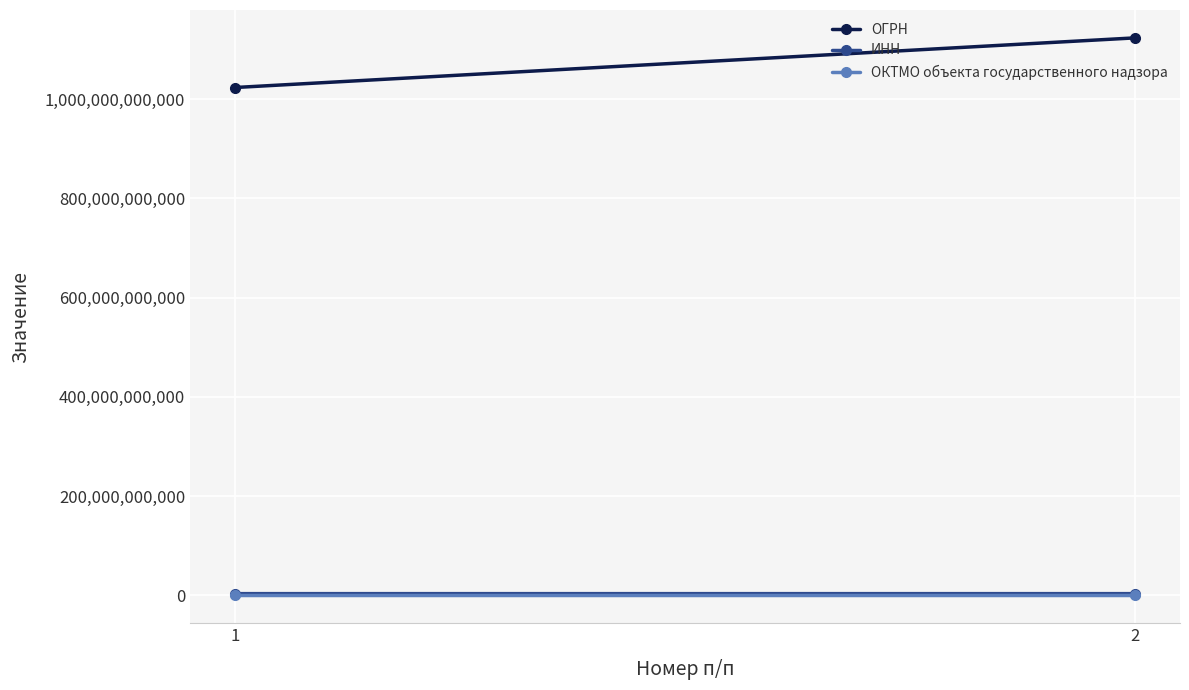

Which label corresponds to the largest value in the chart?

2